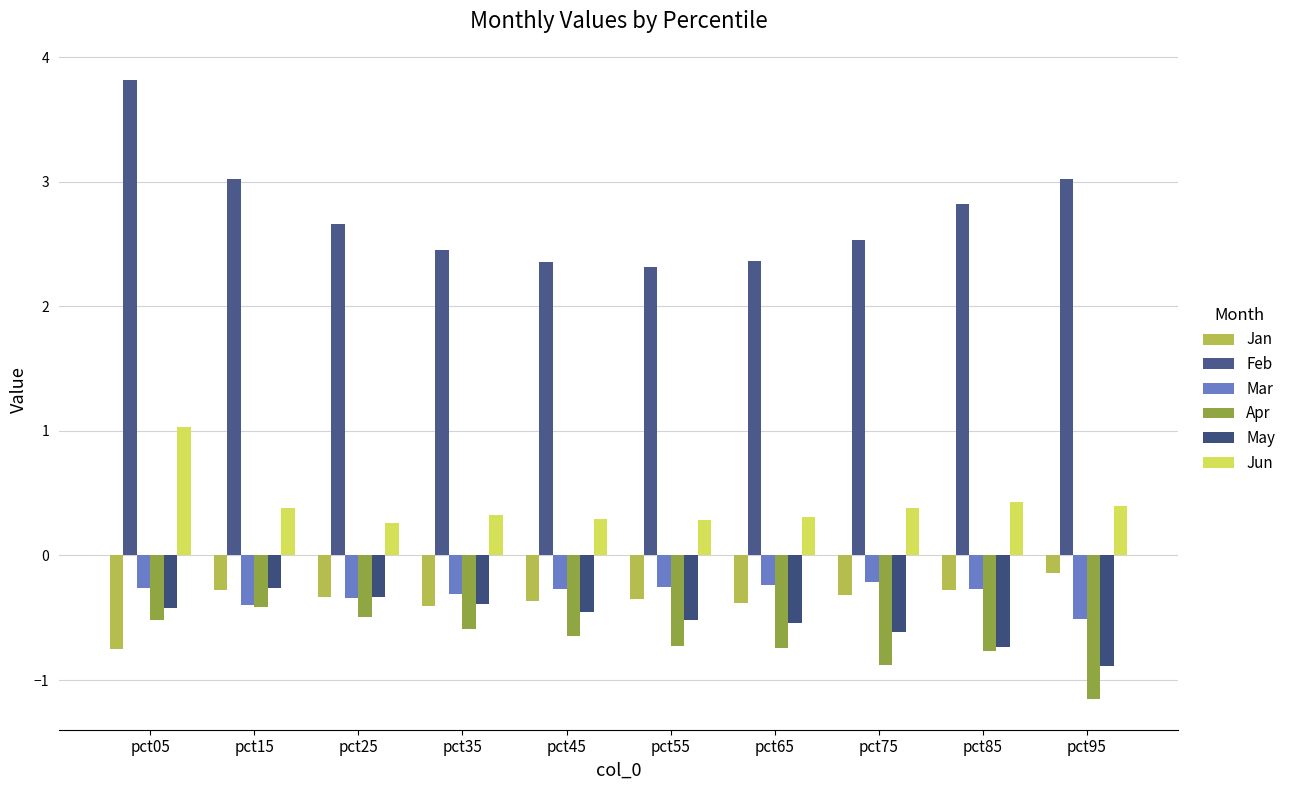

At which category is the sum across all series the highest?

pct05